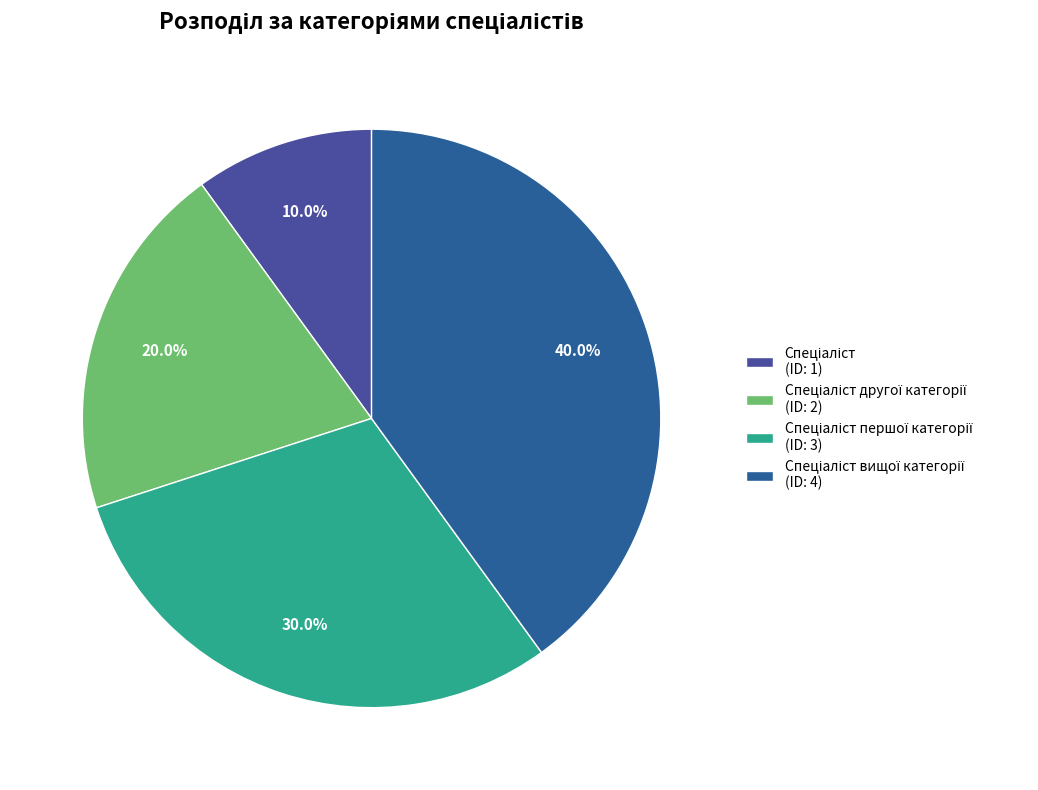

Which category has the smallest portion of the pie?

Спеціаліст